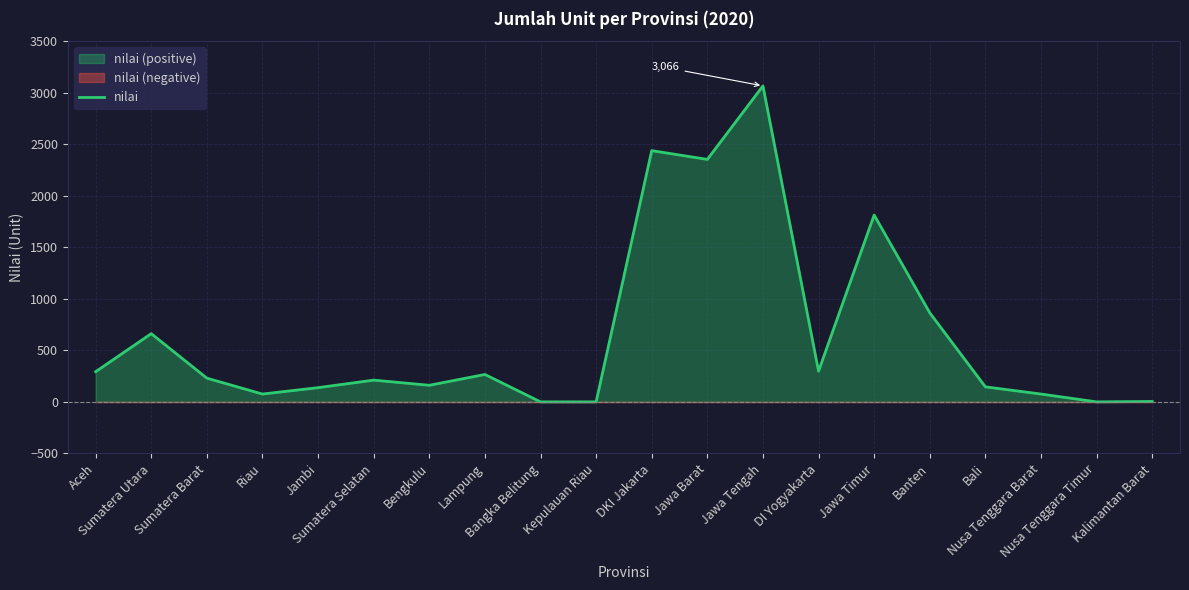

Which has a higher value, Nusa Tenggara Barat or Bengkulu?

Bengkulu